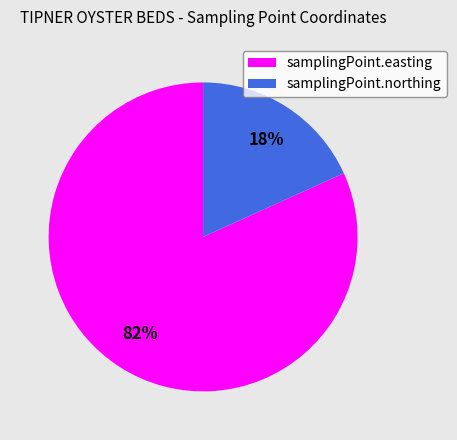

Is the sum of samplingPoint.northing and samplingPoint.easting greater than half?

Yes